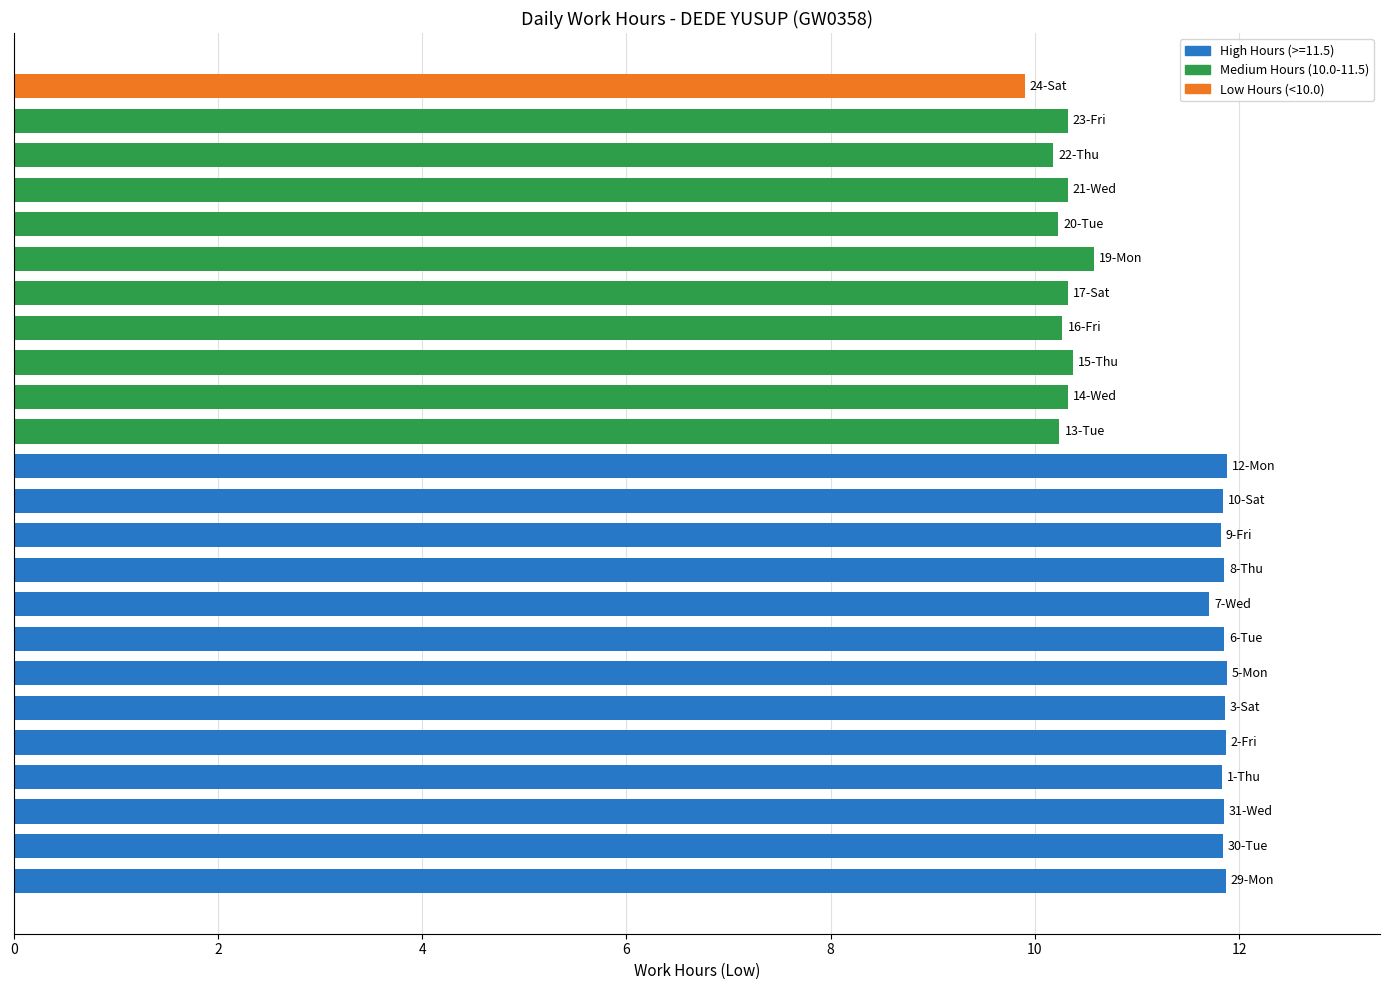

What is the average value?

11.1